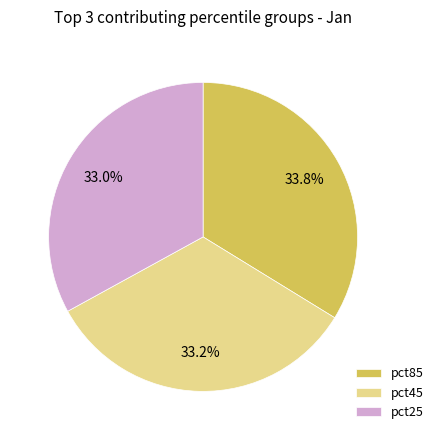

To the nearest percent, what is the average slice percentage?

33%